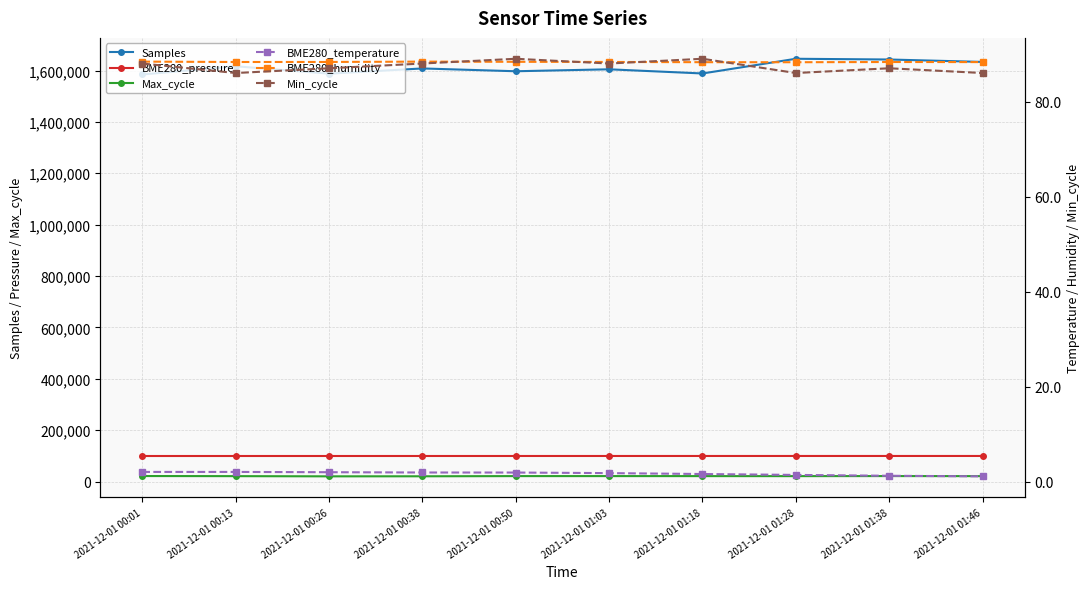

At how many categories does at least one series exceed 78272?

10